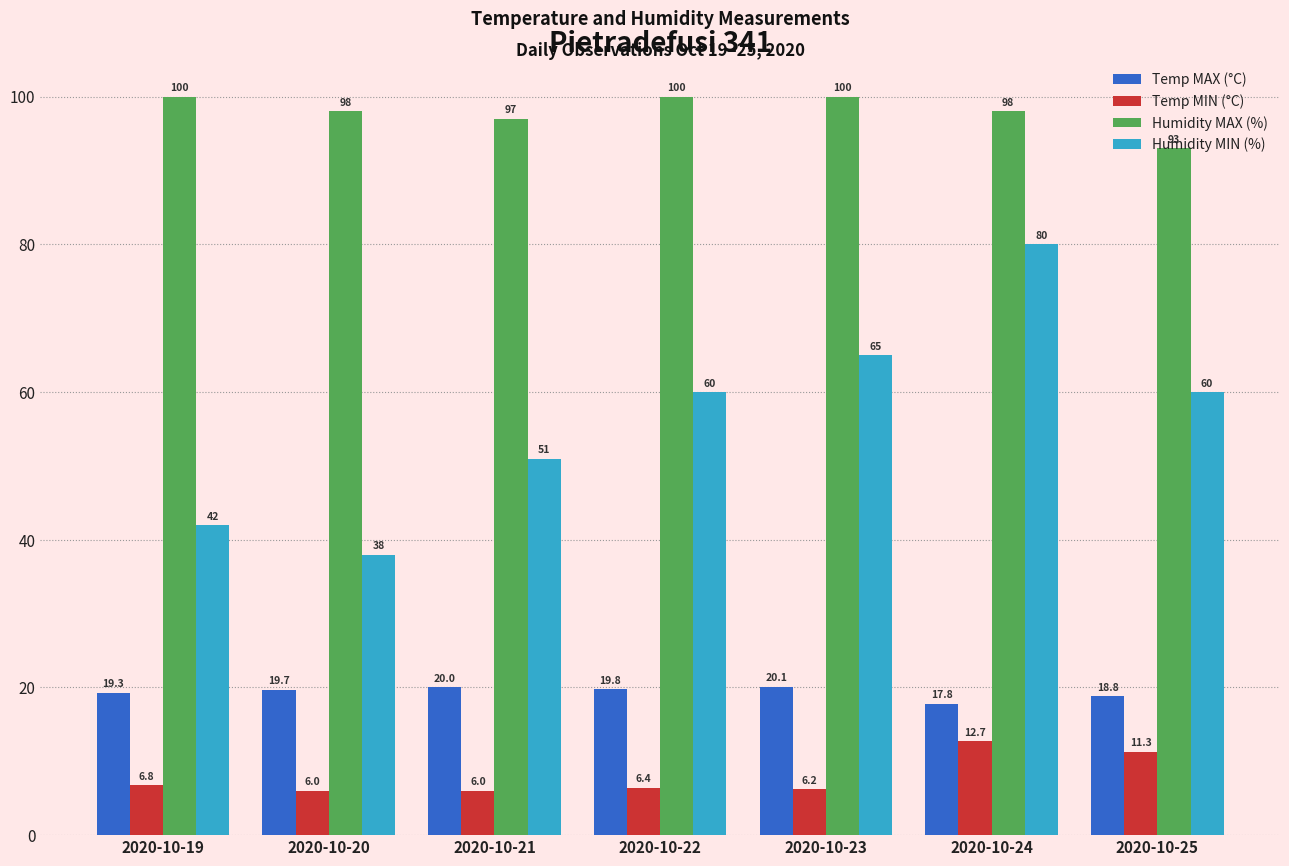

Is it true that Humidity MIN (%) equals 60.0 at 2020-10-22?

True